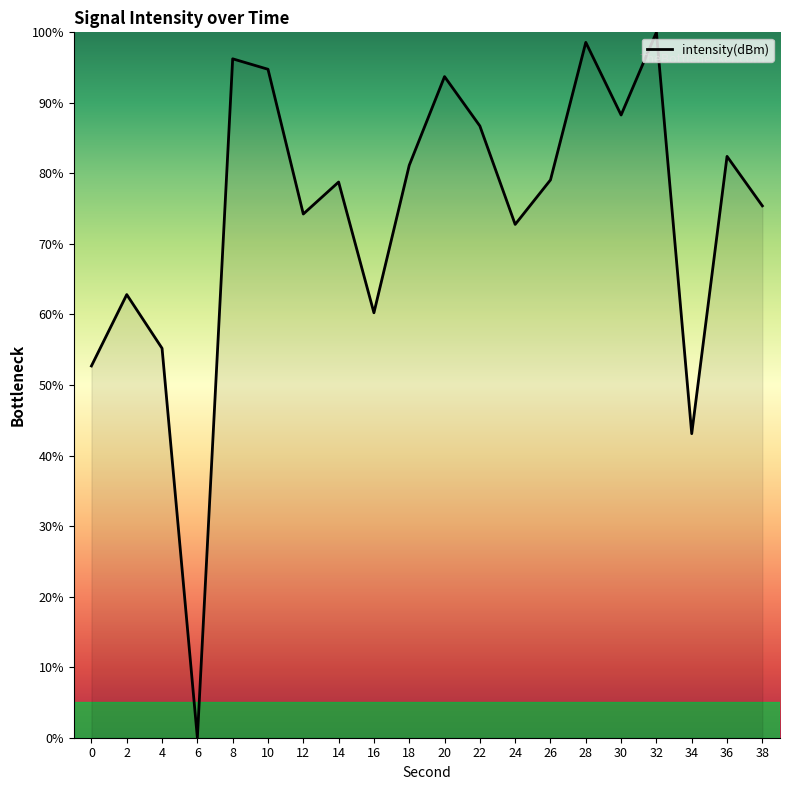

What is the sum of all values?

1476.2